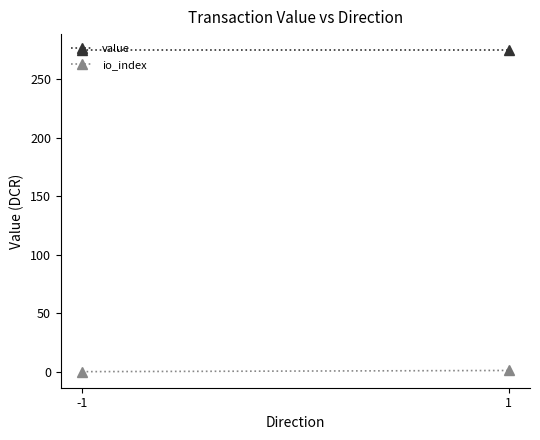

Reading left to right, what are all the values shown in this chart?

value: -1=274.9	1=274.9
io_index: -1=0.0	1=1.0